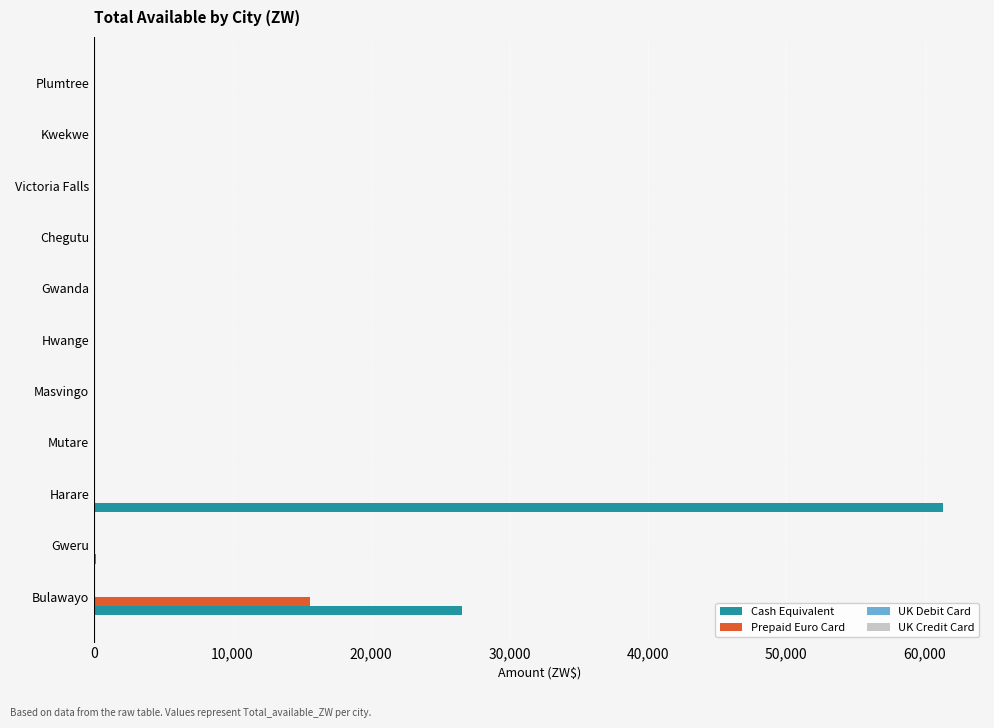

Which series has the largest total across all categories?

Cash Equivalent